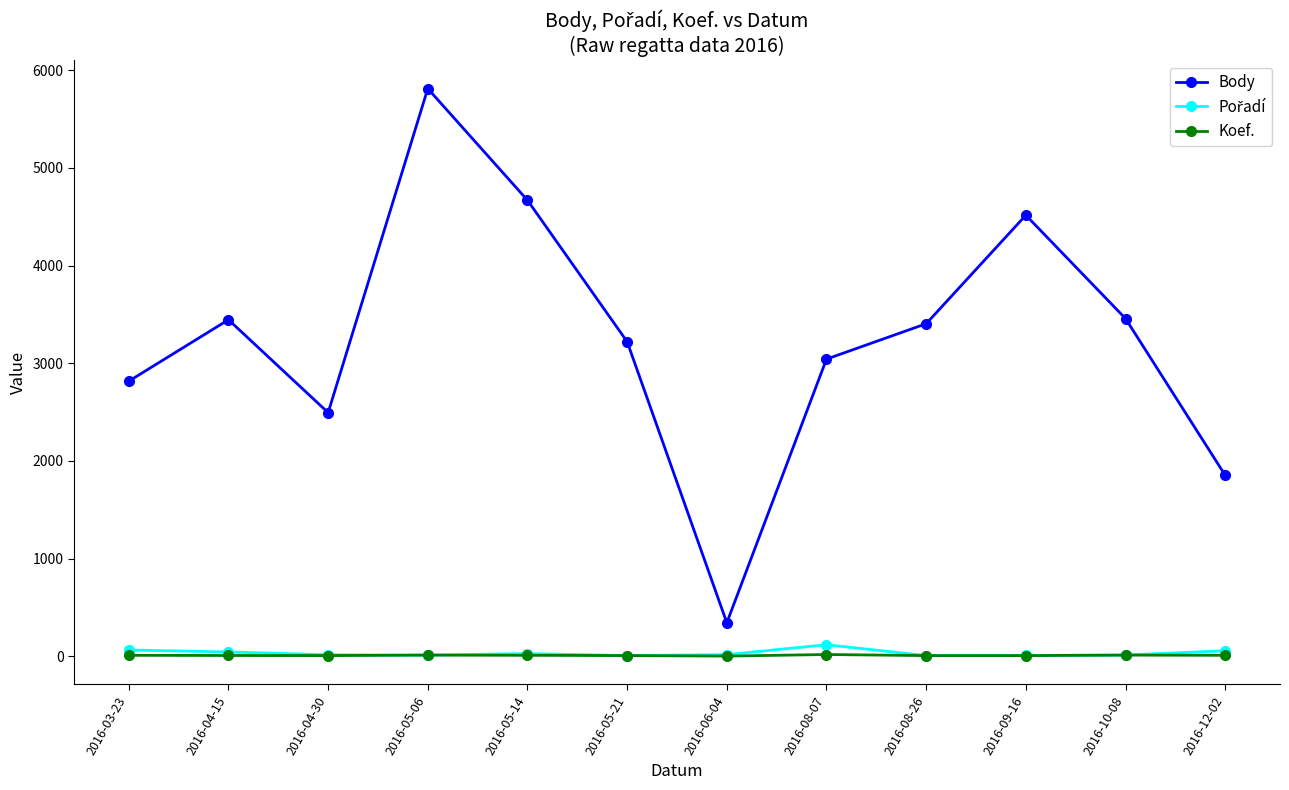

The value of Body at 2016-10-08 is 3457. True or false?

True